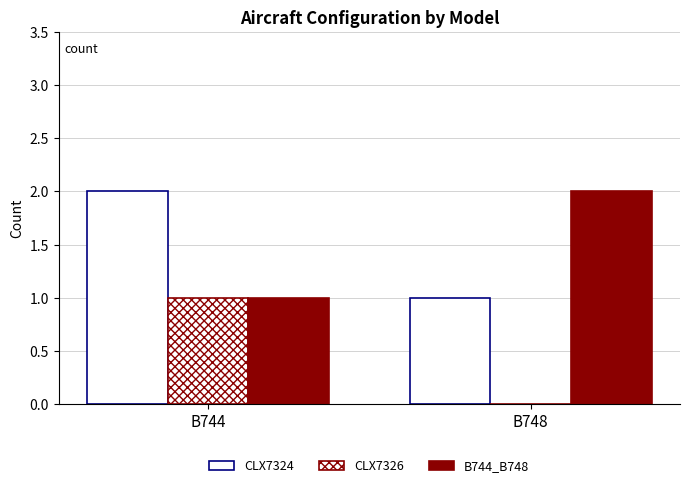

The value of CLX7324 at B744 is 2. True or false?

True